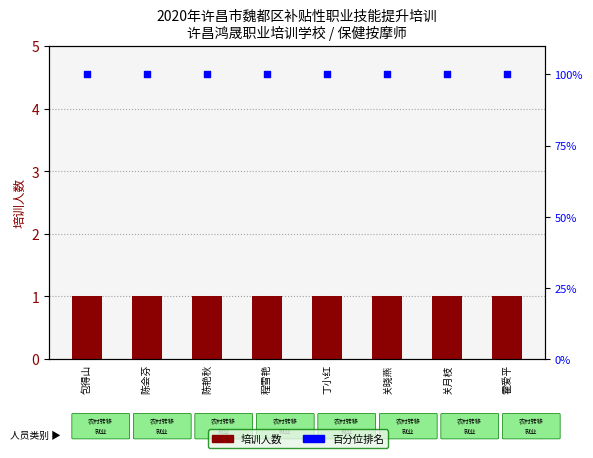

Is the value of 百分位排名 at 关月枝 greater than the value of 培训人数 at 关月枝?

Yes